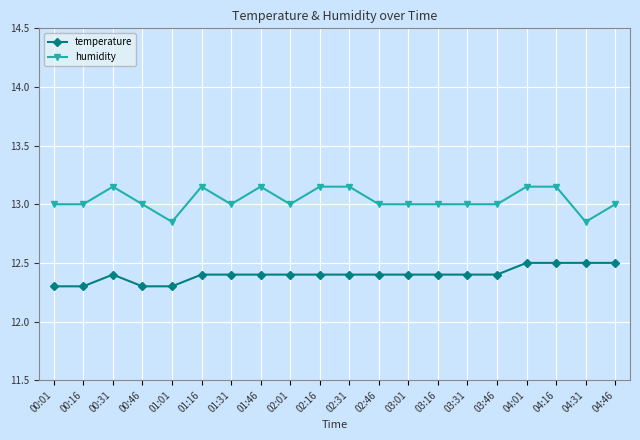

List the series in order of their peak value, lowest first.

temperature, humidity